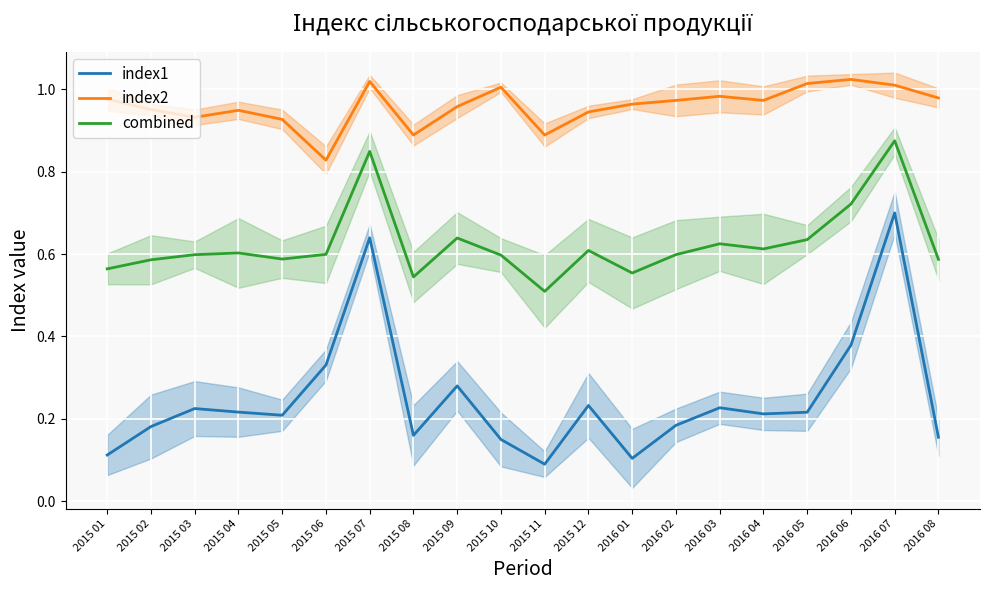

How many interior local peaks does the combined series have?

6